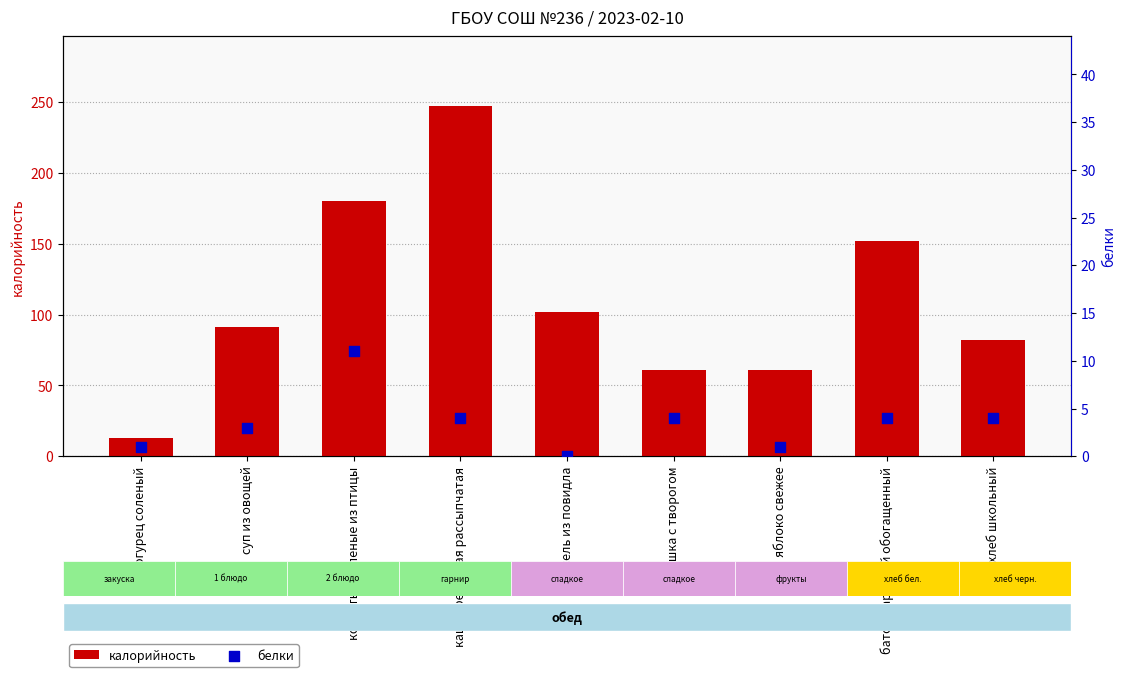

At which category is the sum across all series the highest?

каша гречневая рассыпчатая